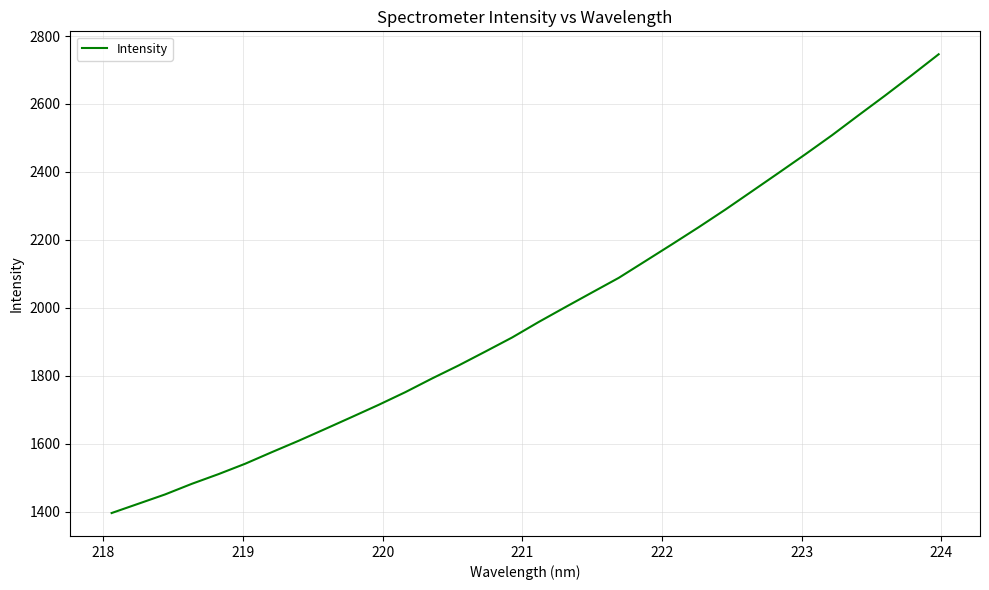

What is the smallest value displayed?

1396.6